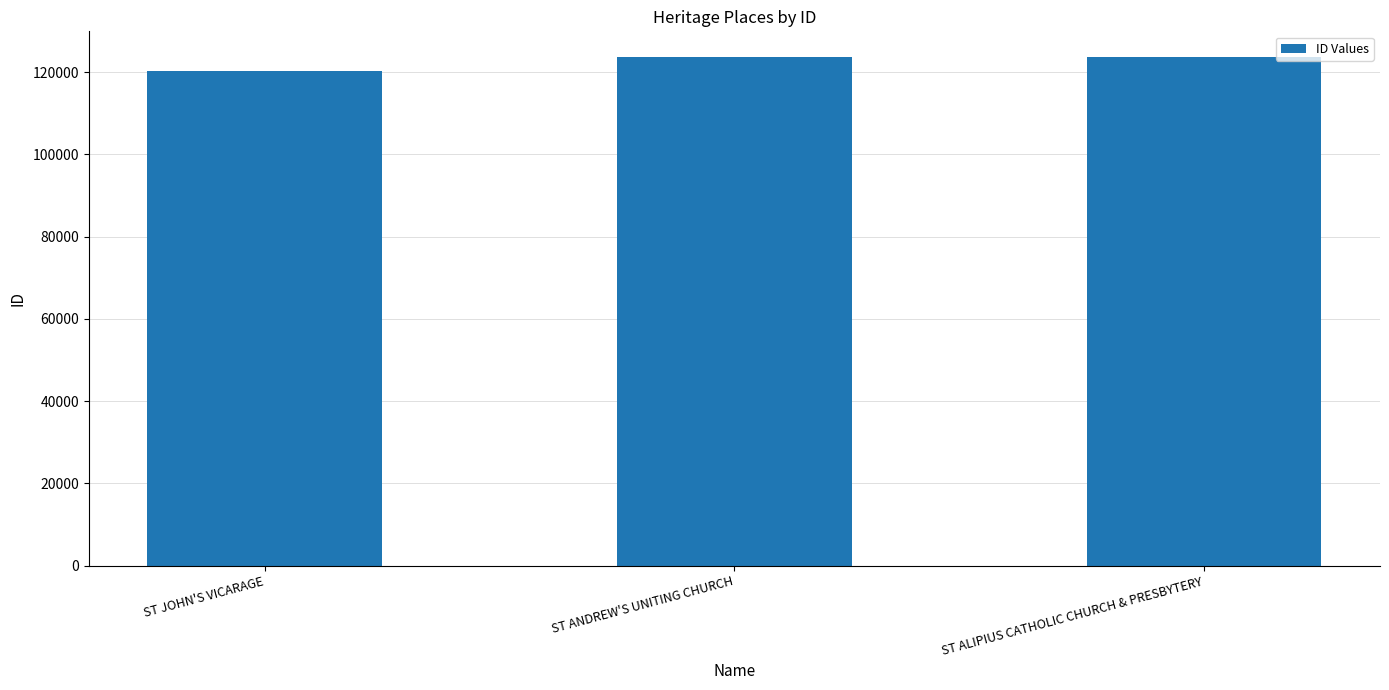

Between ST JOHN'S VICARAGE and ST ALIPIUS CATHOLIC CHURCH & PRESBYTERY, which is larger?

ST ALIPIUS CATHOLIC CHURCH & PRESBYTERY